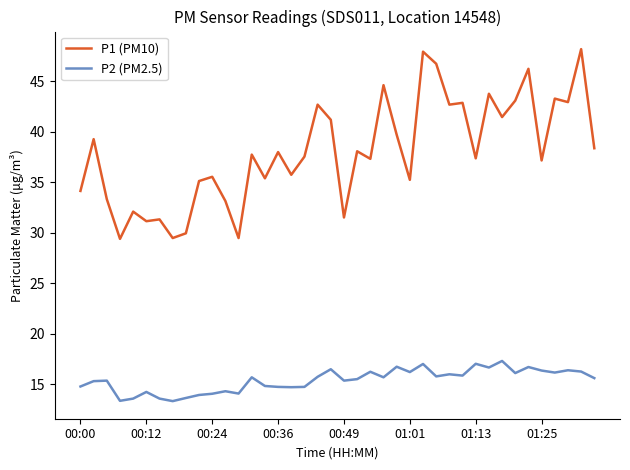

True or false: P1 (PM10) and P2 (PM2.5) cross at least once.

False